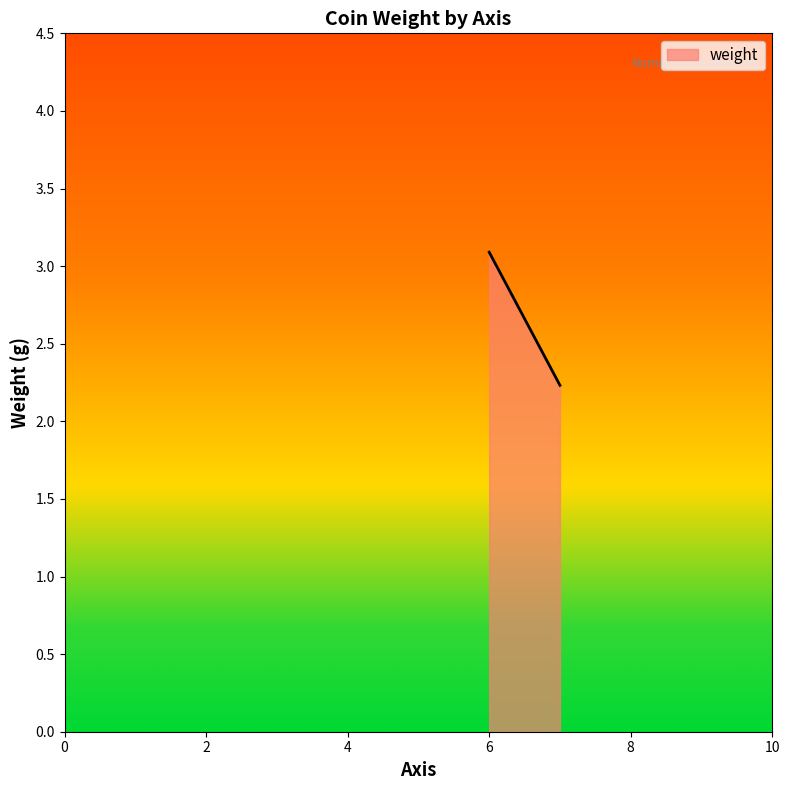

What is the sum of all values?

5.3